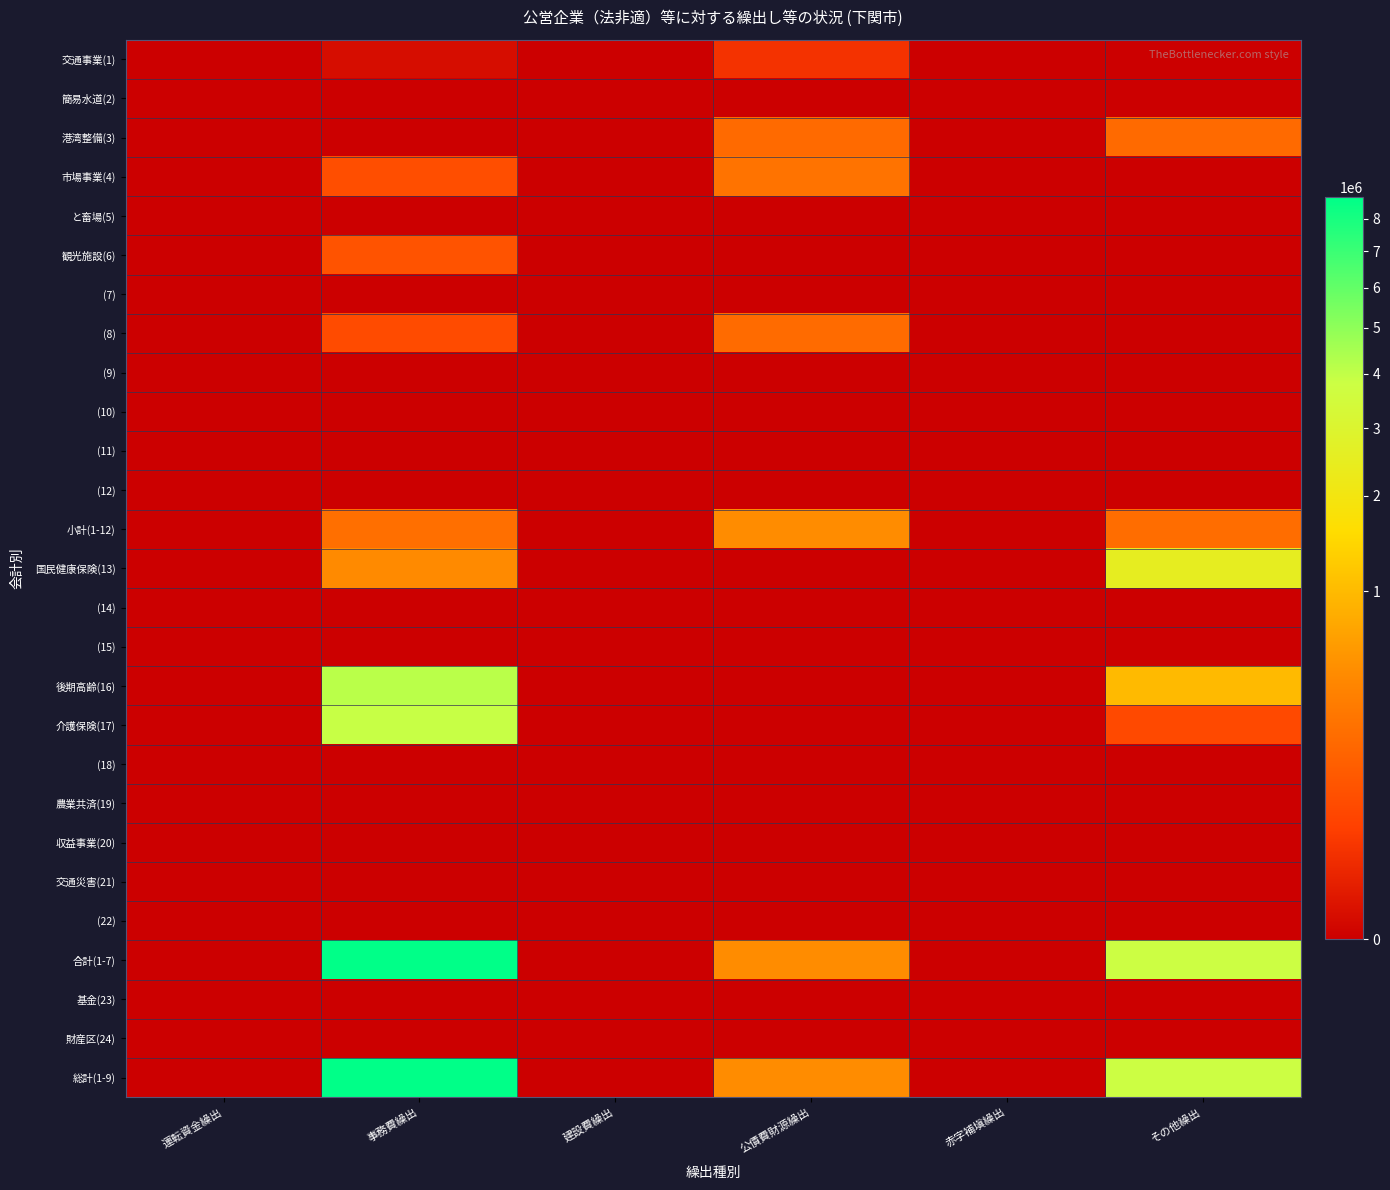

At how many categories does at least one series exceed 1975233?

2